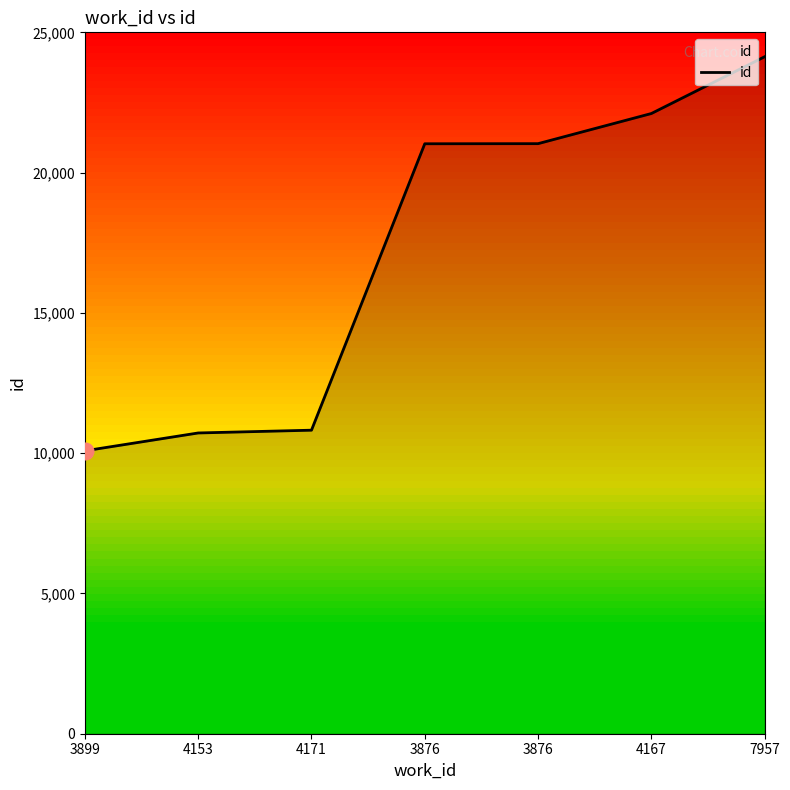

What is the approximate value at 3876, to the nearest 10?

21030